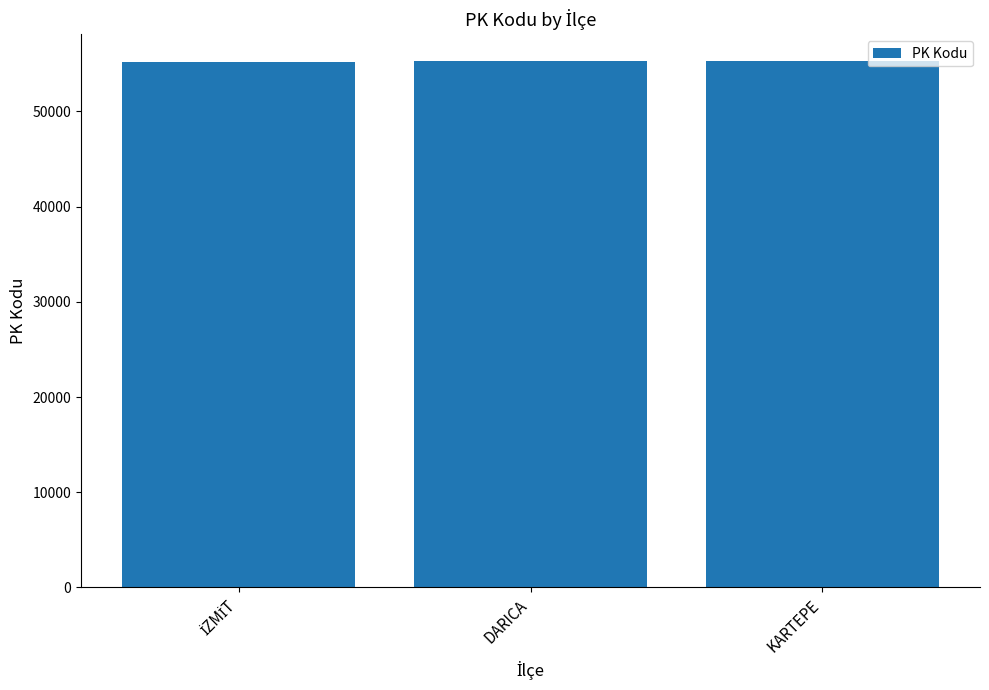

How many series are shown in this chart?

1